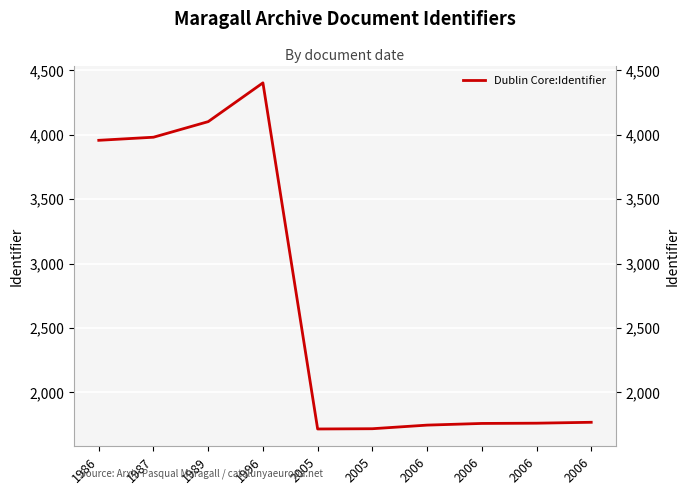

At which category does the chart reach its minimum across all series?

2005